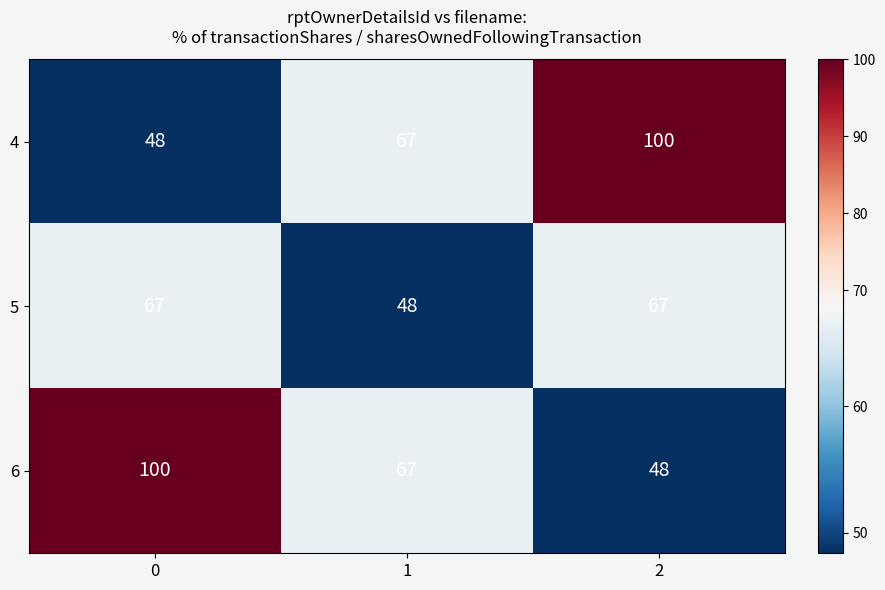

Reading left to right, extract all data points from this chart.

4: 0=48	1=67	2=100
5: 0=67	1=48	2=67
6: 0=100	1=67	2=48